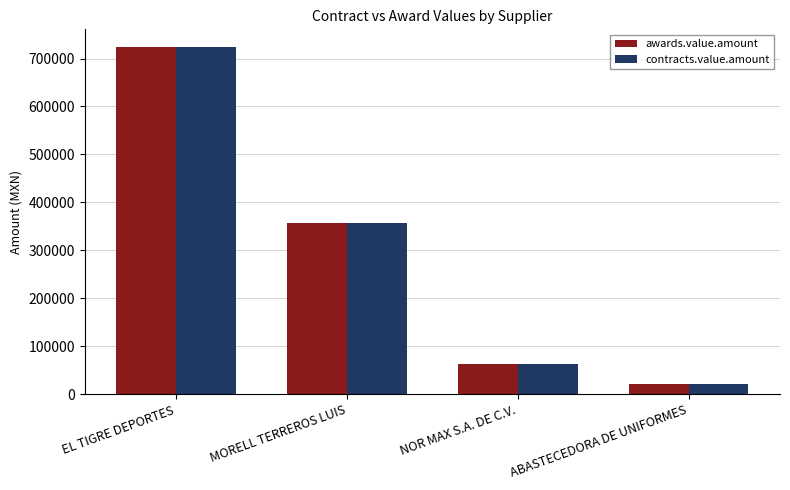

What is the total value across all series at EL TIGRE DEPORTES?

1449176